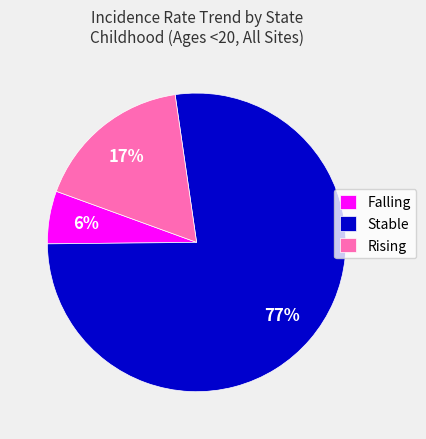

Which slice is the largest?

Stable